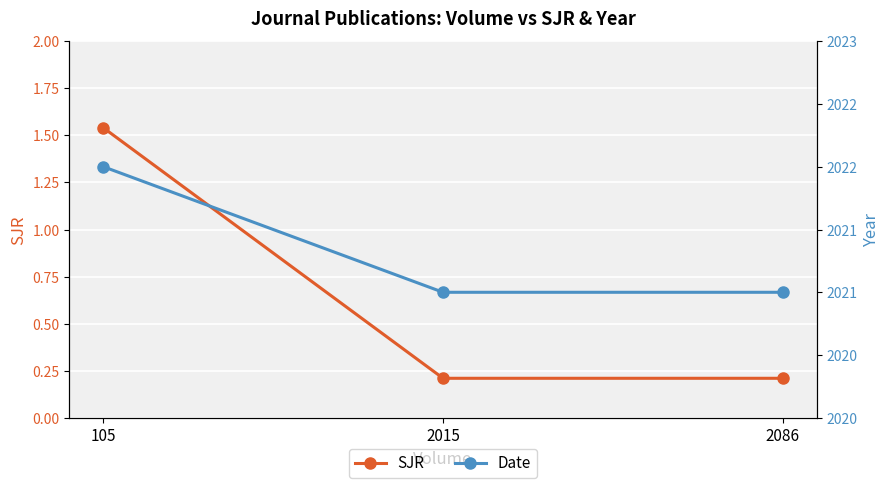

What is the approximate value of Date at 105?

2022.0